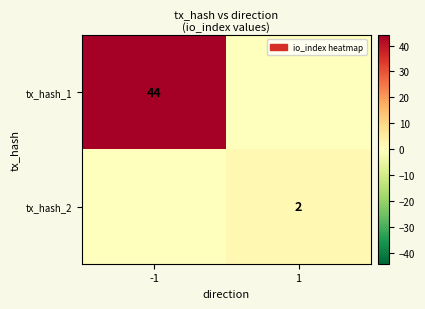

Is it true that tx_hash_2 equals 2 at 1?

True